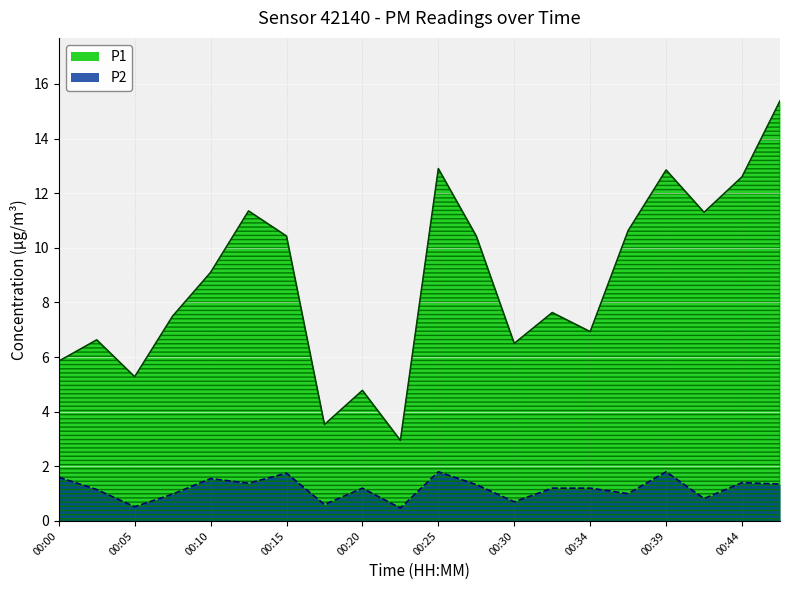

Rank the series at 00:15 from highest to lowest value.

P1, P2